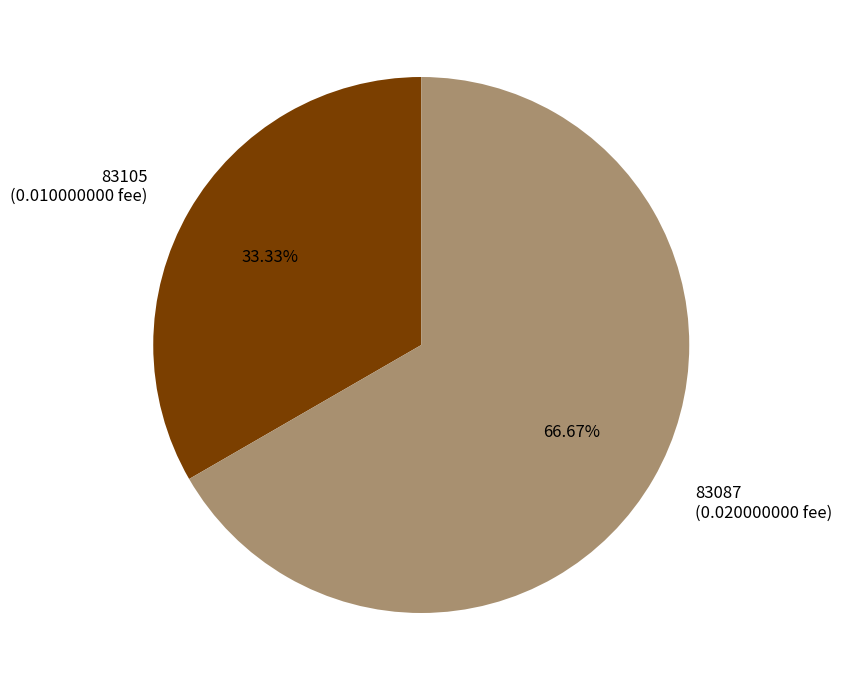

Count the number of slices in the pie.

2